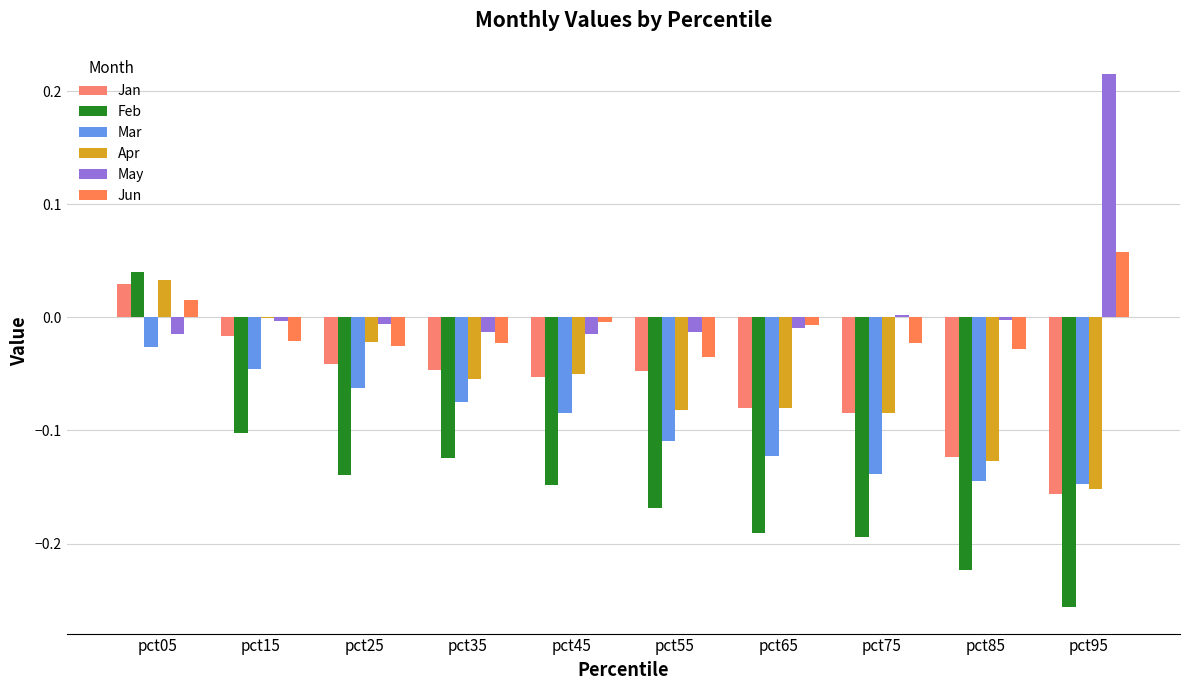

What are all the series names shown in the legend?

Jan, Feb, Mar, Apr, May, Jun